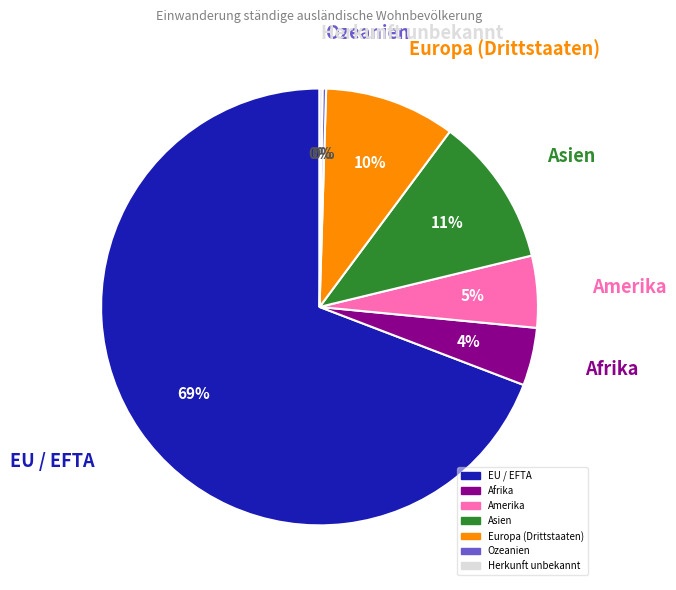

Which has a higher value, Amerika or Afrika?

Amerika